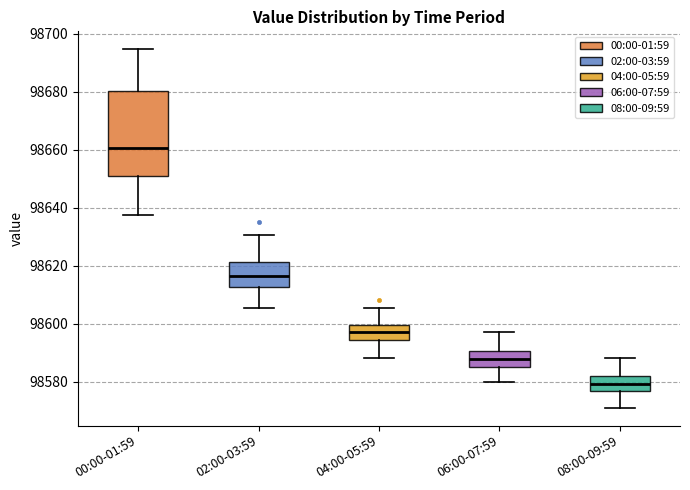

Where does the median line of the box for 02:00-03:59 sit on the y-axis? The values are not printed on the chart, so give them approximately, as read against the axis.

98616